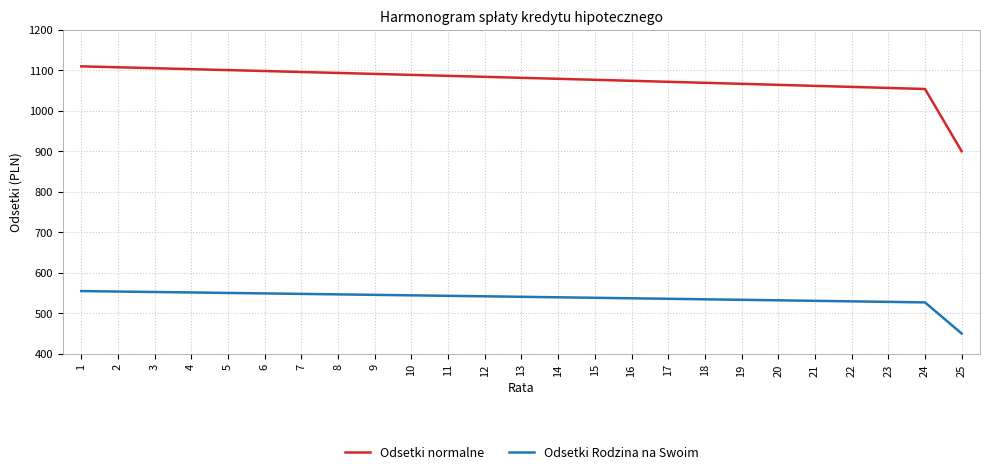

What is the maximum value for Odsetki normalne?

1109.2